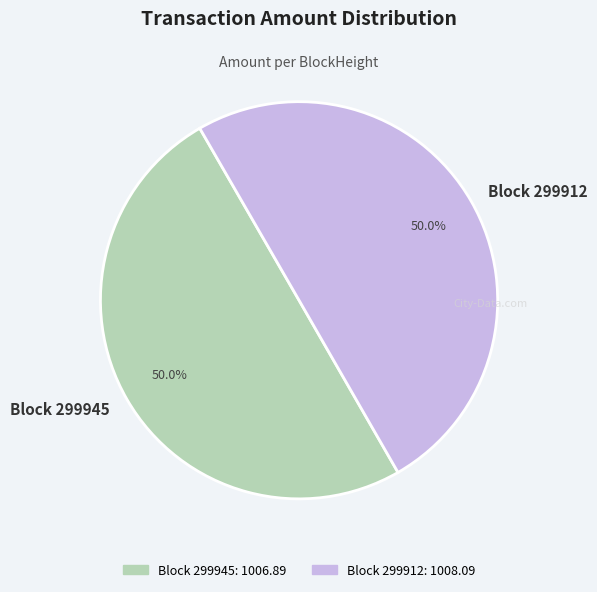

How many segments does this pie chart have?

2